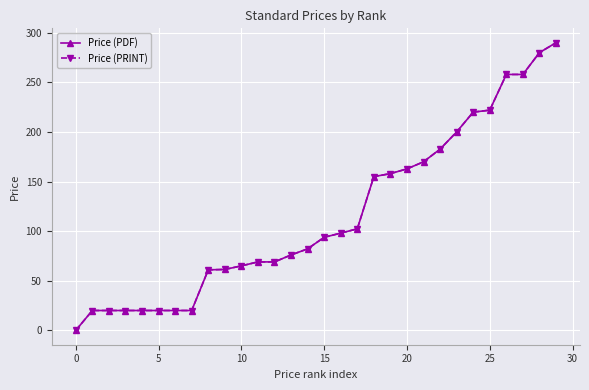

At which category is the sum across all series the highest?

29